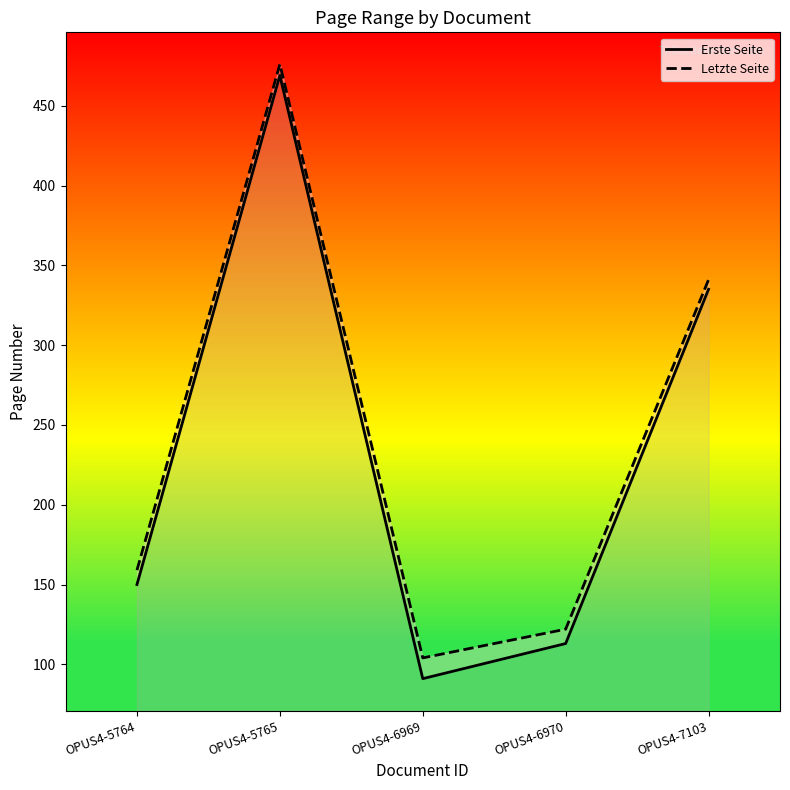

At which category does Letzte Seite reach its first local valley?

OPUS4-6969